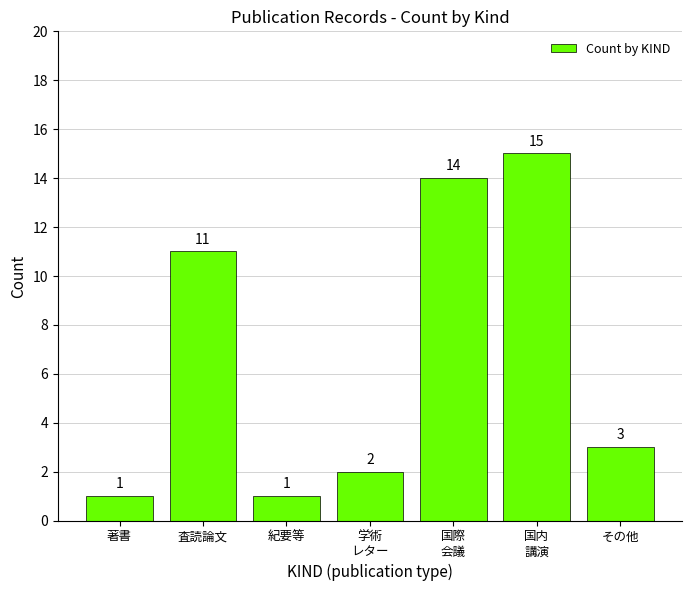

Reading left to right, what are all the values shown in this chart?

1	11	1	2	14	15	3